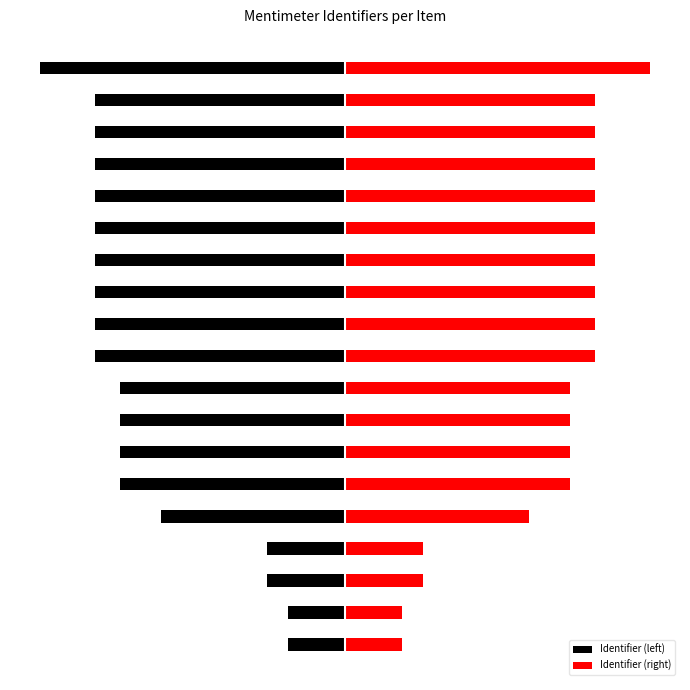

What is the sum of all Identifier (left) values?

-52151318